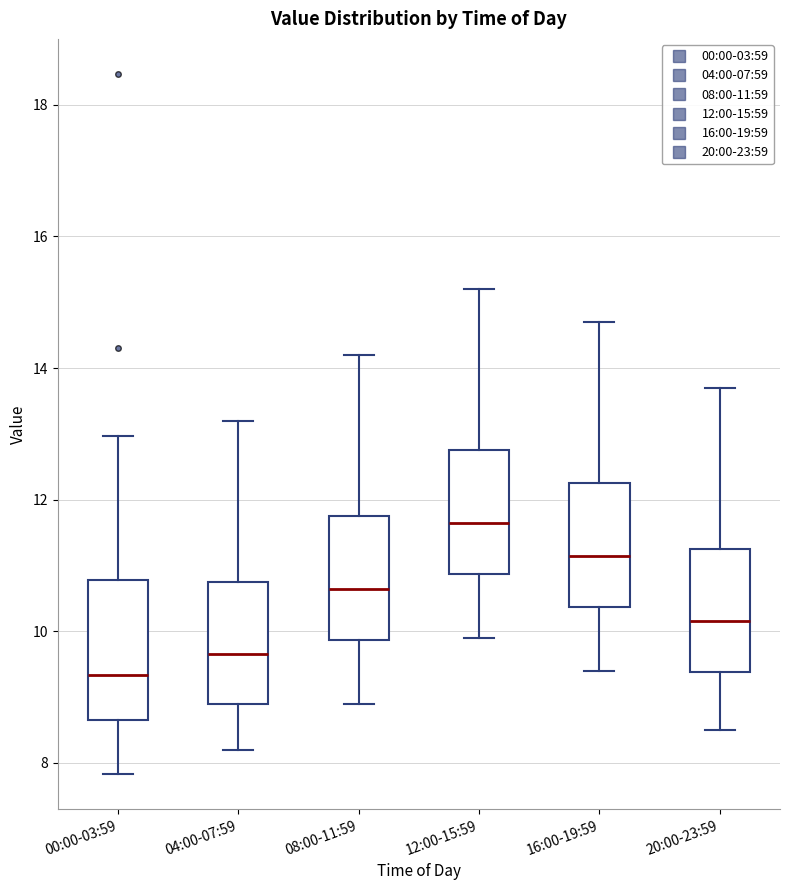

Where does the upper whisker of the box for 20:00-23:59 end on the y-axis? The values are not printed on the chart, so give them approximately, as read against the axis.

13.8